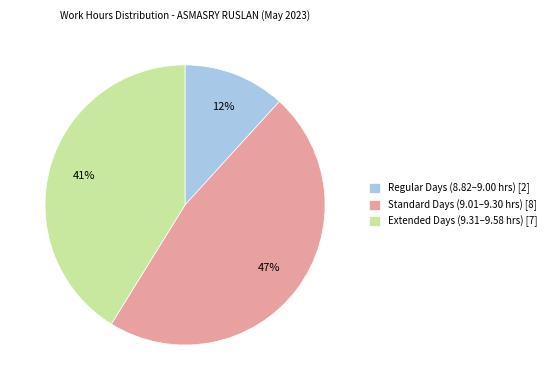

How many segments does this pie chart have?

3